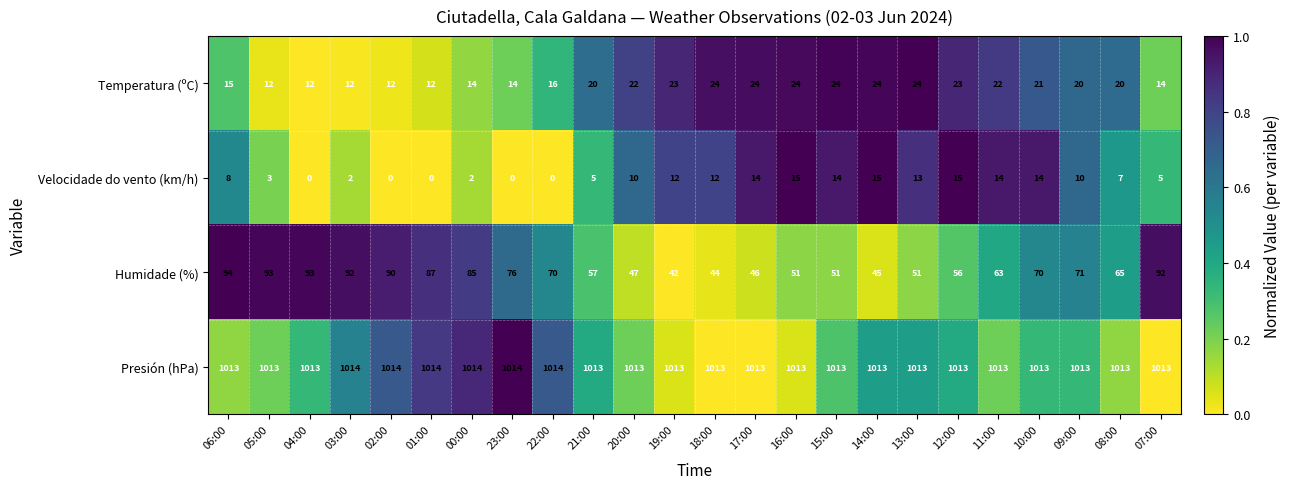

Which series has the widest spread of values?

Humidade (%)